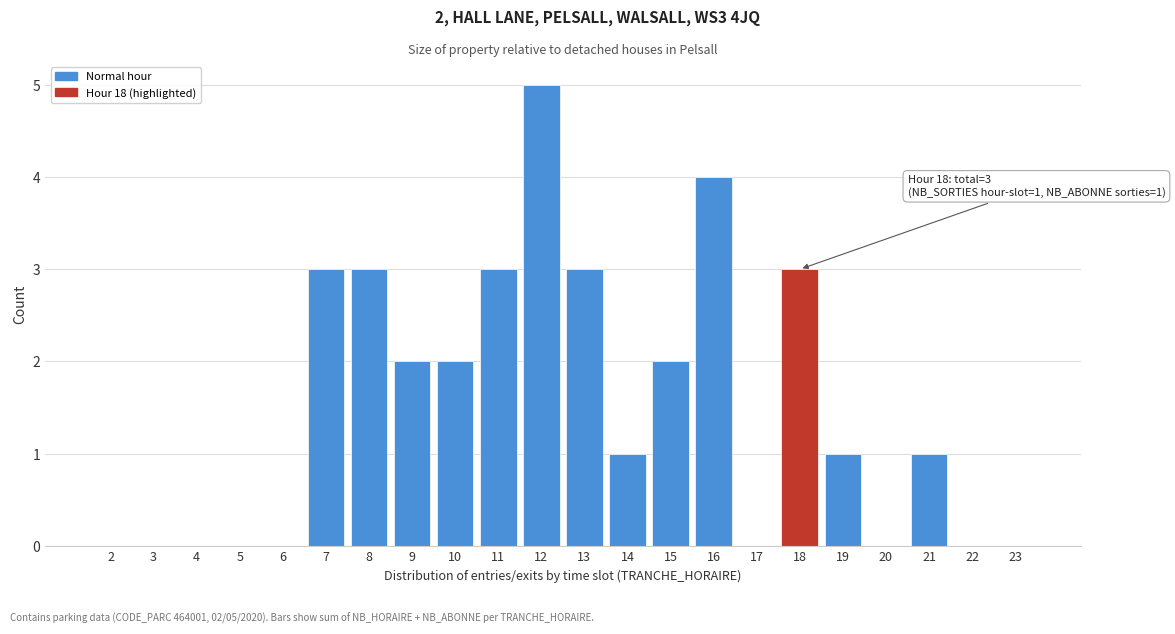

Reading left to right, what are all the values shown in this chart?

2=0	3=0	4=0	5=0	6=0	7=3	8=3	9=2	10=2	11=3	12=5	13=3	14=1	15=2	16=4	17=0	18=3	19=1	20=0	21=1	22=0	23=0